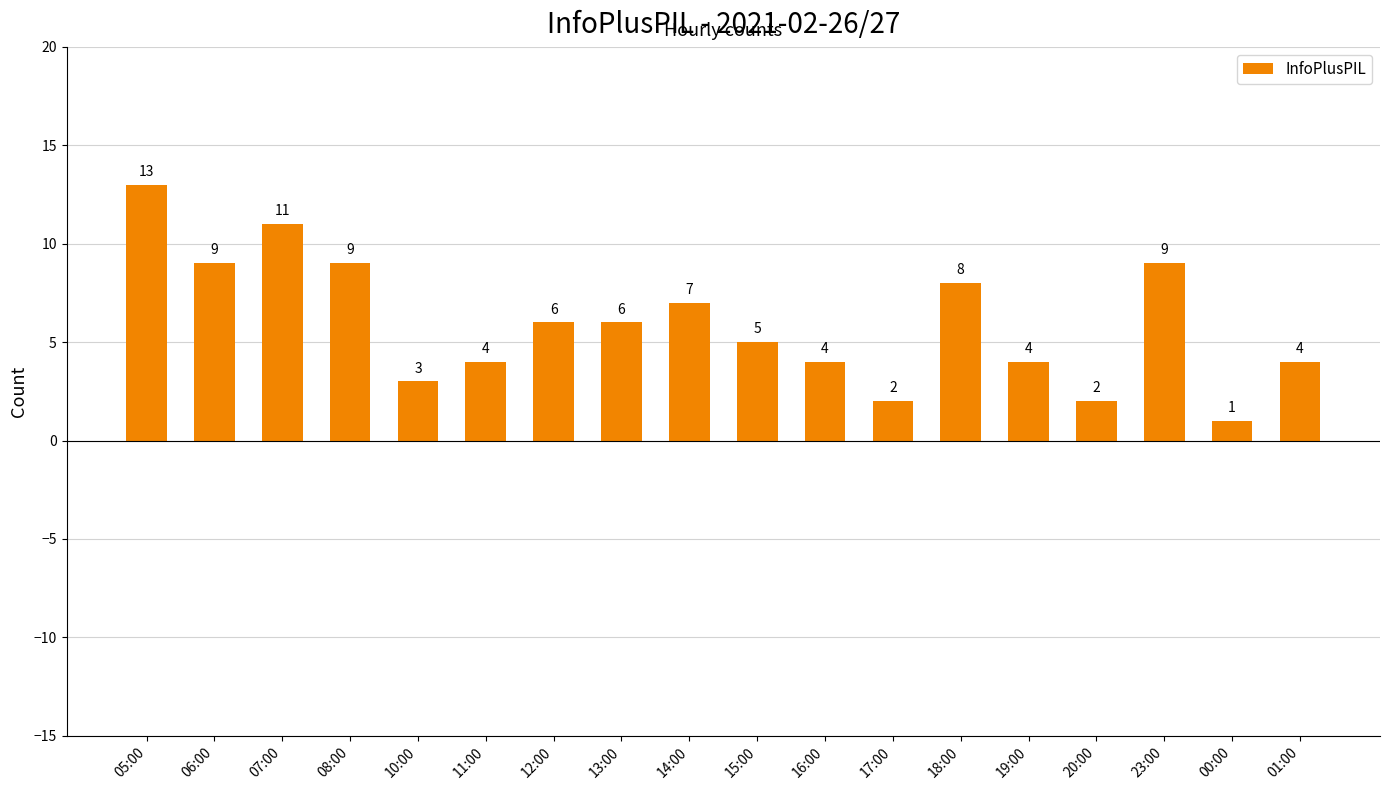

What is the maximum value shown in the chart?

13